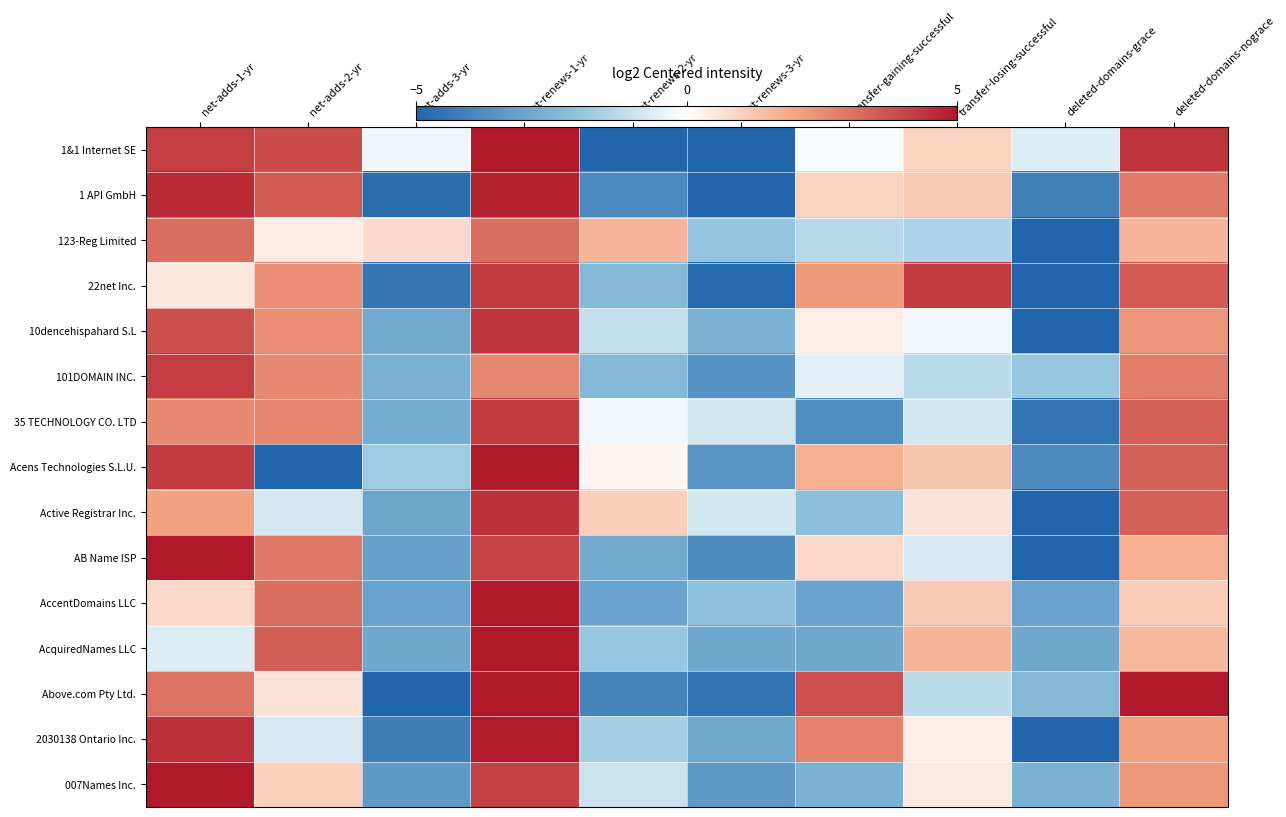

Reading left to right, list all the values displayed in this chart.

1&1 Internet SE: net-adds-1-yr=4.2	net-adds-2-yr=3.9	net-adds-3-yr=-0.3	net-renews-1-yr=6.1	net-renews-2-yr=-9.0	net-renews-3-yr=-9.5	transfer-gaining-successful=-0.1	transfer-losing-successful=1.0	deleted-domains-grace=-0.6	deleted-domains-nograce=4.4
1 API GmbH: net-adds-1-yr=4.6	net-adds-2-yr=3.6	net-adds-3-yr=-4.8	net-renews-1-yr=4.8	net-renews-2-yr=-3.8	net-renews-3-yr=-5.2	transfer-gaining-successful=1.0	transfer-losing-successful=1.2	deleted-domains-grace=-4.1	deleted-domains-nograce=2.9
123-Reg Limited: net-adds-1-yr=3.1	net-adds-2-yr=0.4	net-adds-3-yr=0.8	net-renews-1-yr=3.2	net-renews-2-yr=1.6	net-renews-3-yr=-2.0	transfer-gaining-successful=-1.3	transfer-losing-successful=-1.5	deleted-domains-grace=-6.0	deleted-domains-nograce=1.6
22net Inc.: net-adds-1-yr=0.5	net-adds-2-yr=2.4	net-adds-3-yr=-4.5	net-renews-1-yr=4.2	net-renews-2-yr=-2.3	net-renews-3-yr=-4.8	transfer-gaining-successful=2.3	transfer-losing-successful=4.3	deleted-domains-grace=-5.7	deleted-domains-nograce=3.6
10dencehispahard S.L: net-adds-1-yr=3.8	net-adds-2-yr=2.4	net-adds-3-yr=-2.8	net-renews-1-yr=4.3	net-renews-2-yr=-1.1	net-renews-3-yr=-2.6	transfer-gaining-successful=0.4	transfer-losing-successful=-0.3	deleted-domains-grace=-6.4	deleted-domains-nograce=2.3
101DOMAIN INC.: net-adds-1-yr=4.2	net-adds-2-yr=2.6	net-adds-3-yr=-2.6	net-renews-1-yr=2.6	net-renews-2-yr=-2.3	net-renews-3-yr=-3.6	transfer-gaining-successful=-0.5	transfer-losing-successful=-1.3	deleted-domains-grace=-1.9	deleted-domains-nograce=2.8
35 TECHNOLOGY CO. LTD: net-adds-1-yr=2.6	net-adds-2-yr=2.6	net-adds-3-yr=-2.7	net-renews-1-yr=4.2	net-renews-2-yr=-0.3	net-renews-3-yr=-0.8	transfer-gaining-successful=-3.7	transfer-losing-successful=-0.8	deleted-domains-grace=-4.6	deleted-domains-nograce=3.5
Acens Technologies S.L.U.: net-adds-1-yr=4.2	net-adds-2-yr=-7.4	net-adds-3-yr=-1.8	net-renews-1-yr=5.5	net-renews-2-yr=0.2	net-renews-3-yr=-3.5	transfer-gaining-successful=1.8	transfer-losing-successful=1.3	deleted-domains-grace=-3.8	deleted-domains-nograce=3.4
Active Registrar Inc.: net-adds-1-yr=2.1	net-adds-2-yr=-0.8	net-adds-3-yr=-3.0	net-renews-1-yr=4.5	net-renews-2-yr=1.1	net-renews-3-yr=-0.8	transfer-gaining-successful=-2.2	transfer-losing-successful=0.6	deleted-domains-grace=-5.0	deleted-domains-nograce=3.5
AB Name ISP: net-adds-1-yr=6.9	net-adds-2-yr=2.9	net-adds-3-yr=-3.1	net-renews-1-yr=4.0	net-renews-2-yr=-2.8	net-renews-3-yr=-3.8	transfer-gaining-successful=0.9	transfer-losing-successful=-0.7	deleted-domains-grace=-6.1	deleted-domains-nograce=1.8
AccentDomains LLC: net-adds-1-yr=0.8	net-adds-2-yr=3.1	net-adds-3-yr=-3.1	net-renews-1-yr=8.0	net-renews-2-yr=-3.1	net-renews-3-yr=-2.1	transfer-gaining-successful=-3.1	transfer-losing-successful=1.2	deleted-domains-grace=-3.1	deleted-domains-nograce=1.1
AcquiredNames LLC: net-adds-1-yr=-0.6	net-adds-2-yr=3.5	net-adds-3-yr=-2.9	net-renews-1-yr=7.5	net-renews-2-yr=-1.9	net-renews-3-yr=-2.9	transfer-gaining-successful=-2.9	transfer-losing-successful=1.6	deleted-domains-grace=-2.9	deleted-domains-nograce=1.5
Above.com Pty Ltd.: net-adds-1-yr=3.1	net-adds-2-yr=0.6	net-adds-3-yr=-5.6	net-renews-1-yr=5.3	net-renews-2-yr=-4.0	net-renews-3-yr=-4.6	transfer-gaining-successful=3.8	transfer-losing-successful=-1.2	deleted-domains-grace=-2.4	deleted-domains-nograce=5.0
2030138 Ontario Inc.: net-adds-1-yr=4.5	net-adds-2-yr=-0.7	net-adds-3-yr=-4.2	net-renews-1-yr=5.0	net-renews-2-yr=-1.6	net-renews-3-yr=-2.9	transfer-gaining-successful=2.7	transfer-losing-successful=0.4	deleted-domains-grace=-5.2	deleted-domains-nograce=2.1
007Names Inc.: net-adds-1-yr=5.0	net-adds-2-yr=1.0	net-adds-3-yr=-3.3	net-renews-1-yr=4.1	net-renews-2-yr=-1.0	net-renews-3-yr=-3.3	transfer-gaining-successful=-2.6	transfer-losing-successful=0.4	deleted-domains-grace=-2.6	deleted-domains-nograce=2.3